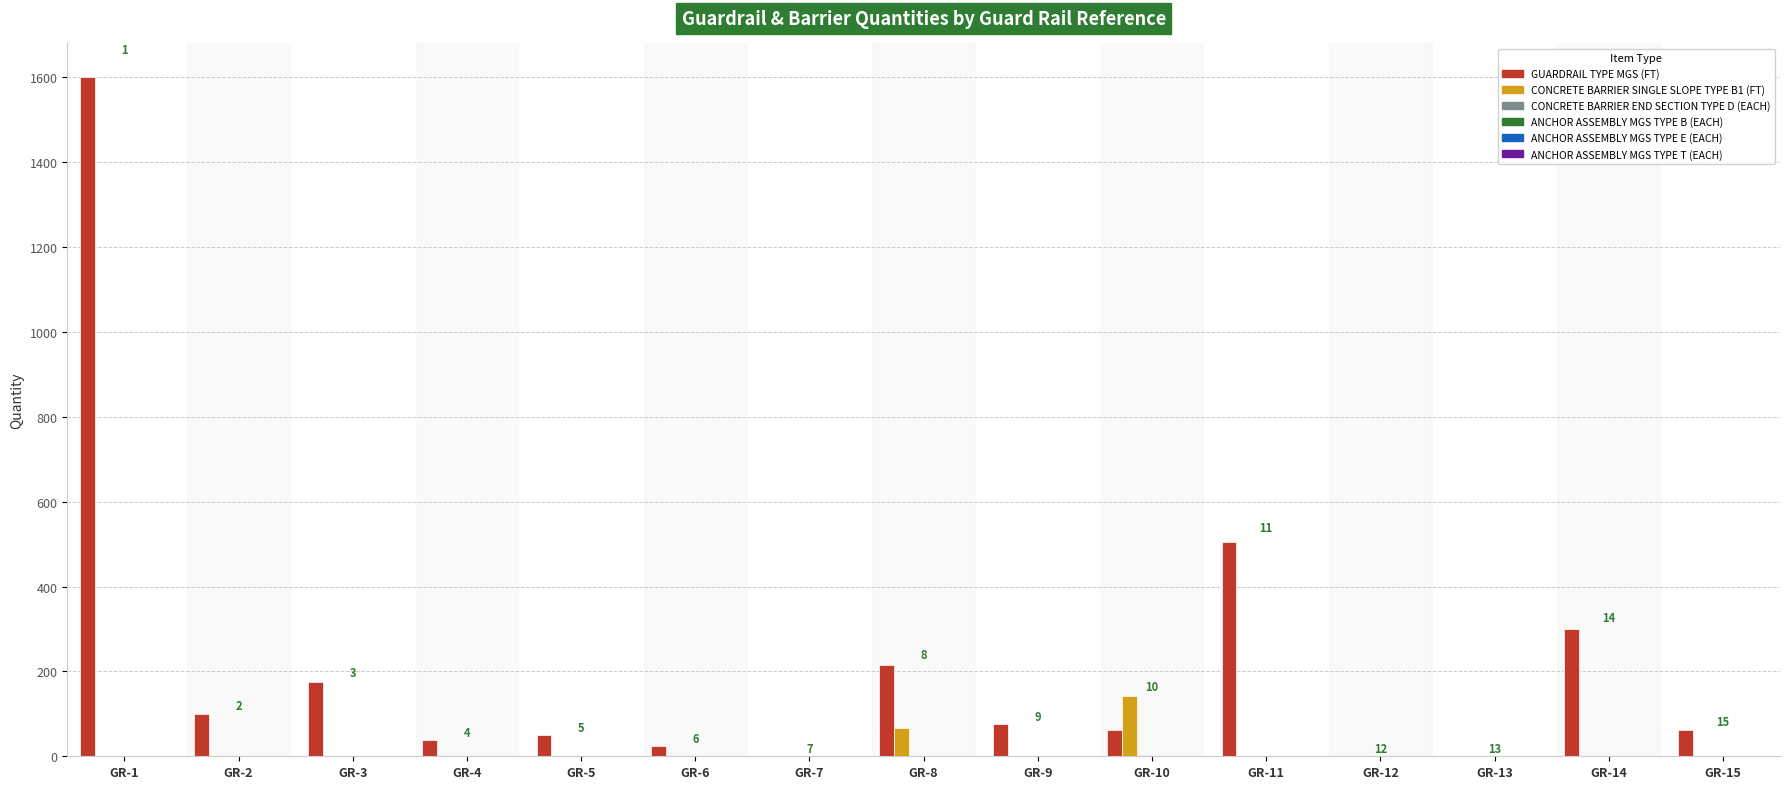

Which series has the largest total across all categories?

GUARDRAIL TYPE MGS (FT)